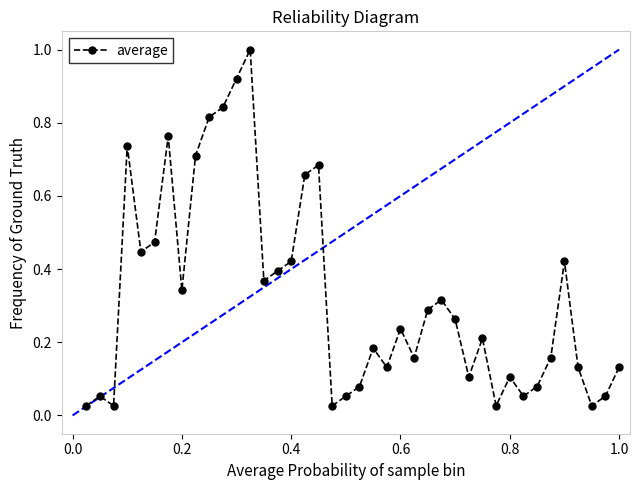

How many interior local valleys (lower than both neighbors) does the data have?

11